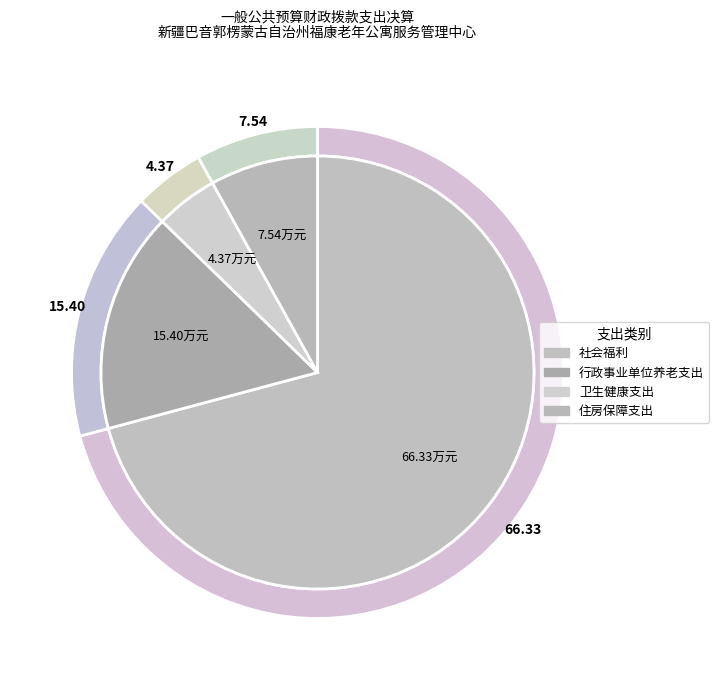

Is there any slice that represents more than half of the pie?

Yes